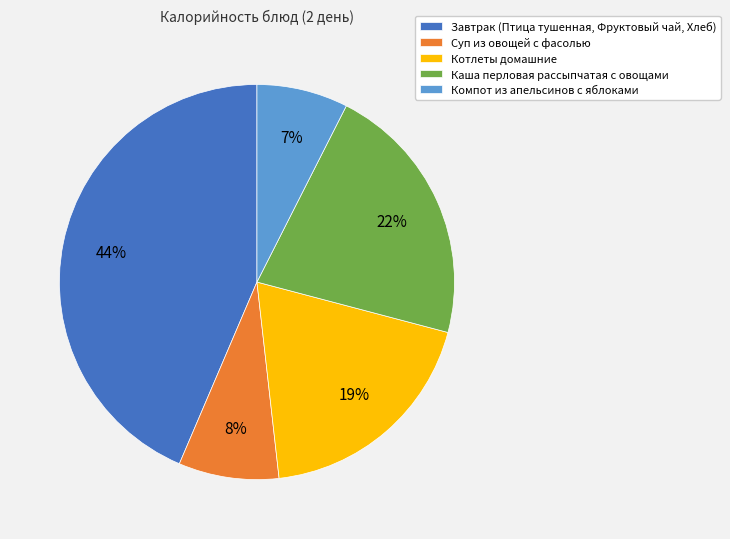

Is there a majority slice in this chart?

No